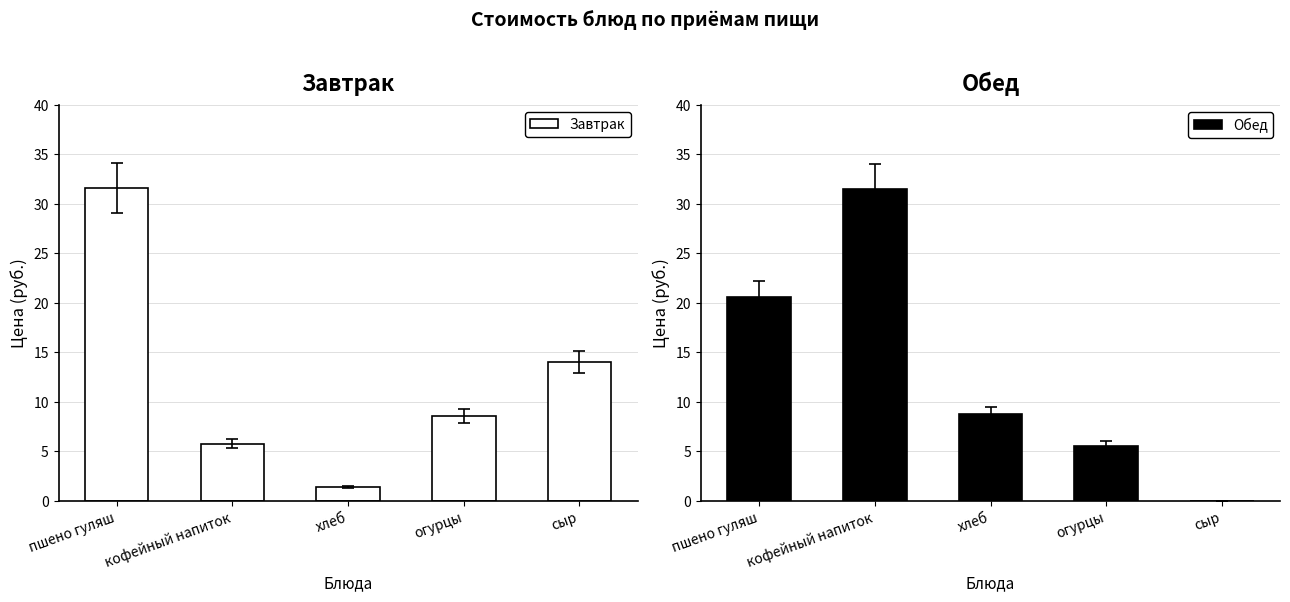

How many distinct data groups are displayed?

2